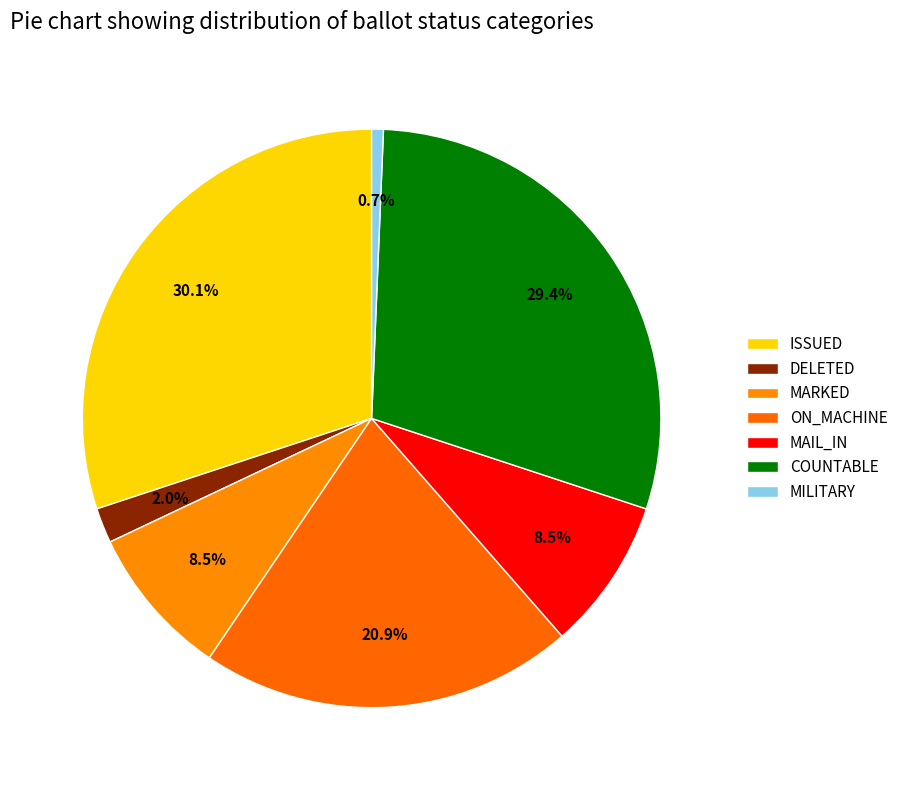

Does COUNTABLE account for over 50% of the chart?

No